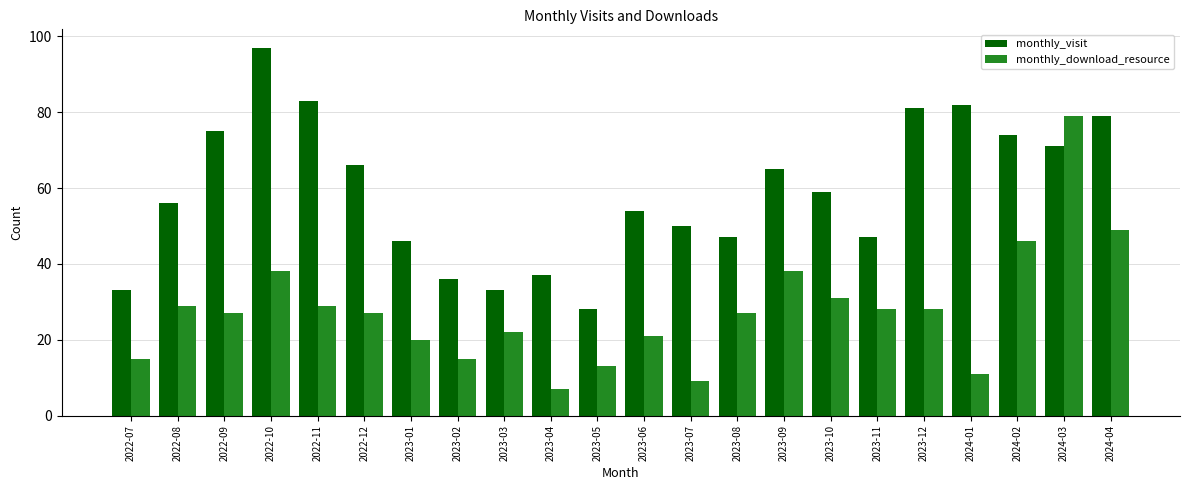

What is the difference between the highest and lowest values at 2023-06?

33